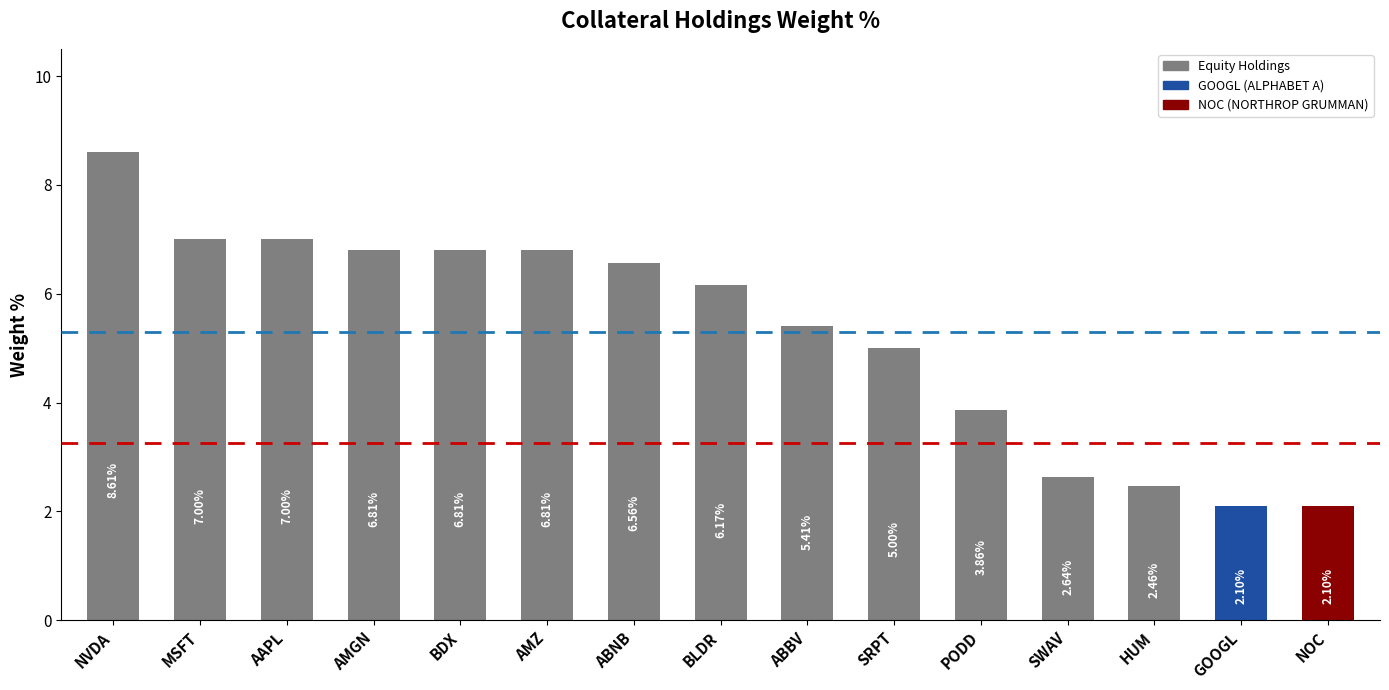

At which category does the chart reach its peak across all series?

NVDA